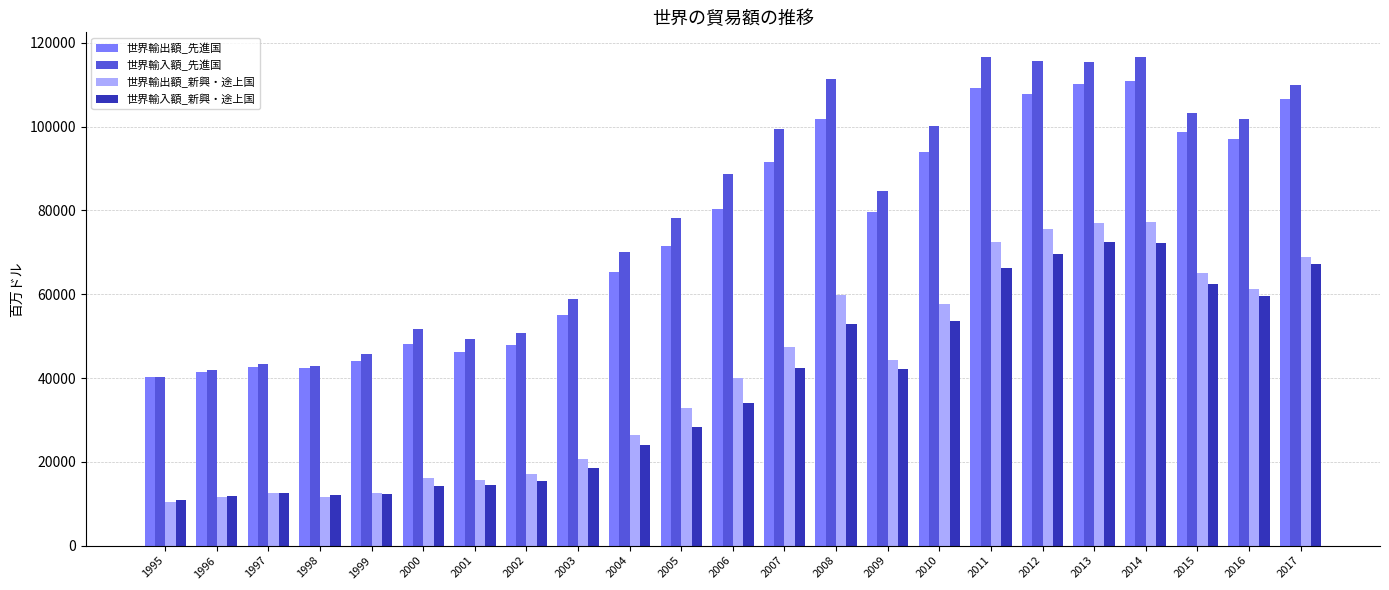

What is the difference between the second highest and second lowest values in the 世界輸出額_新興・途上国 series?

65425.3